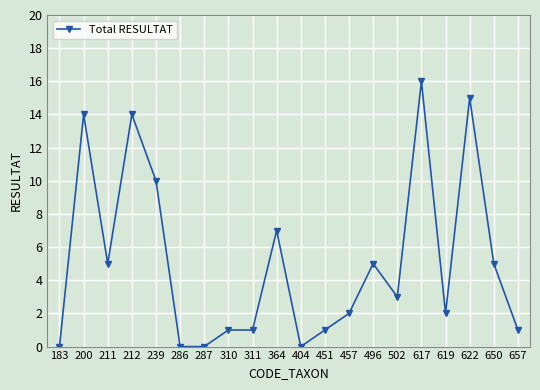

What is the maximum value shown in the chart?

16